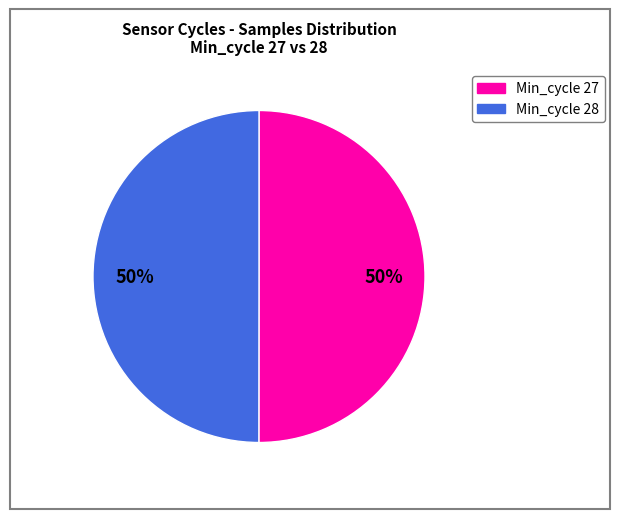

How many segments does this pie chart have?

2